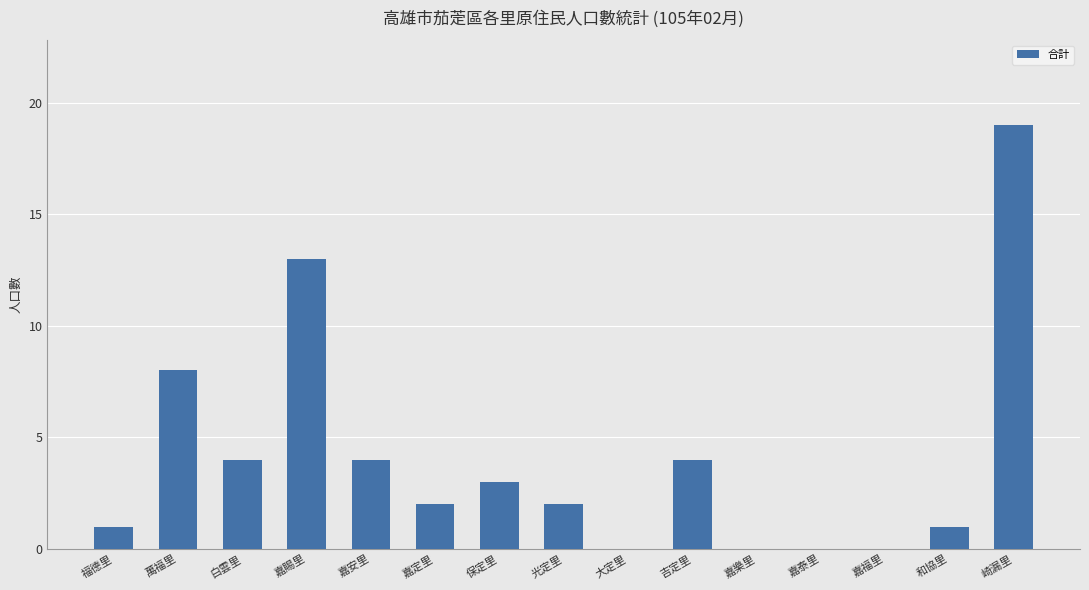

True or false: the data shows 4 at 白雲里.

True